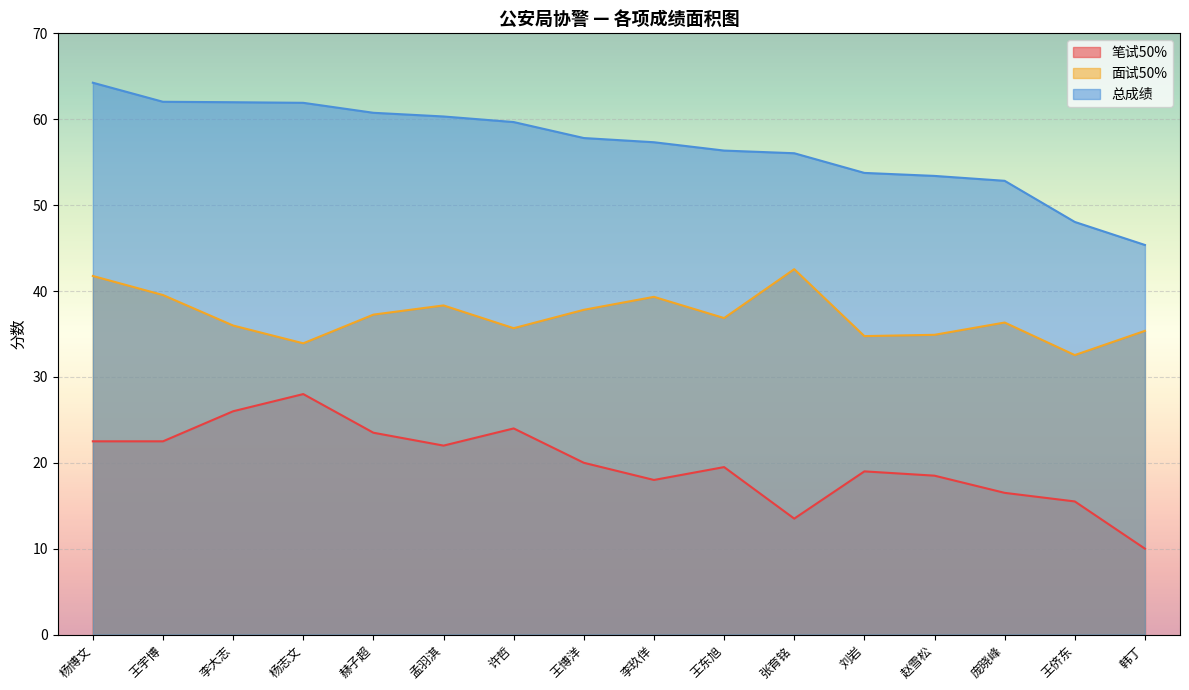

What is the label of the 16th point from the right?

杨博文